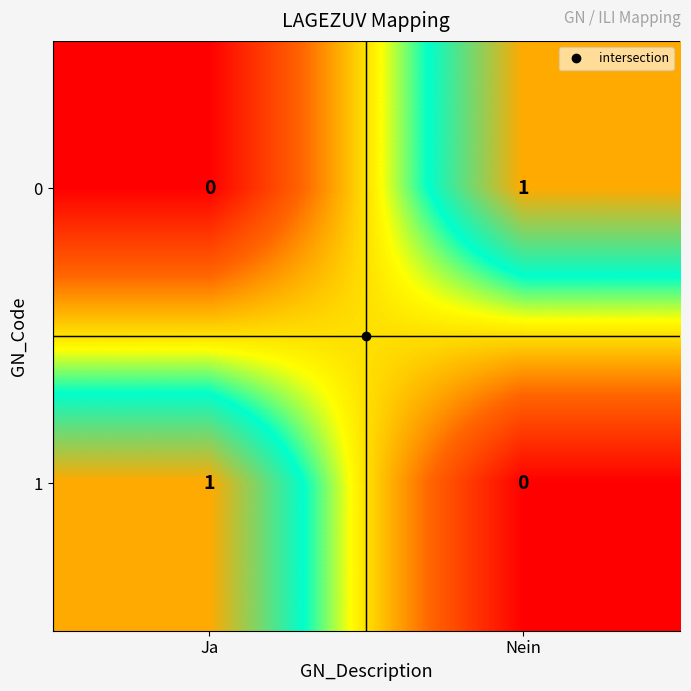

Is the value of 0 at Nein greater than the value of 1 at Nein?

Yes